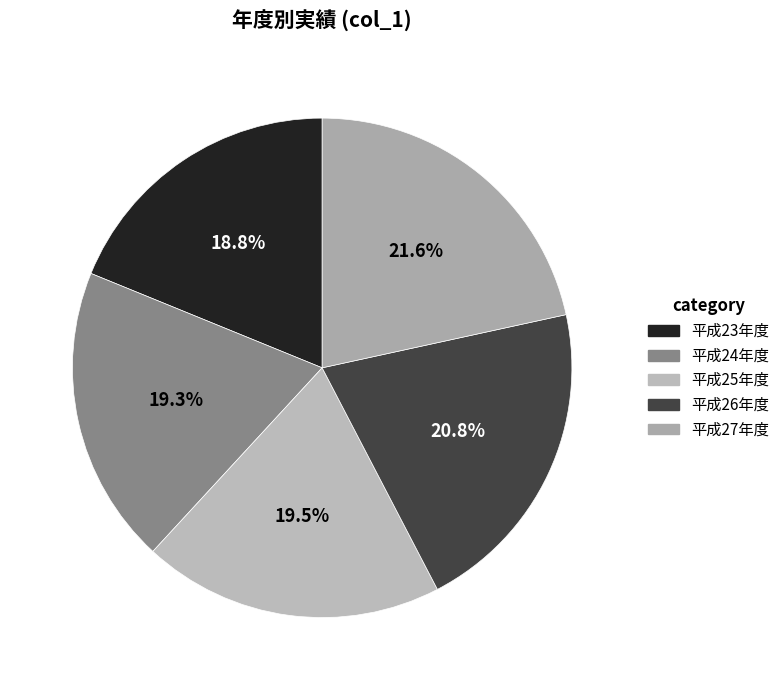

True or false: 平成24年度 accounts for 26% of the total.

False